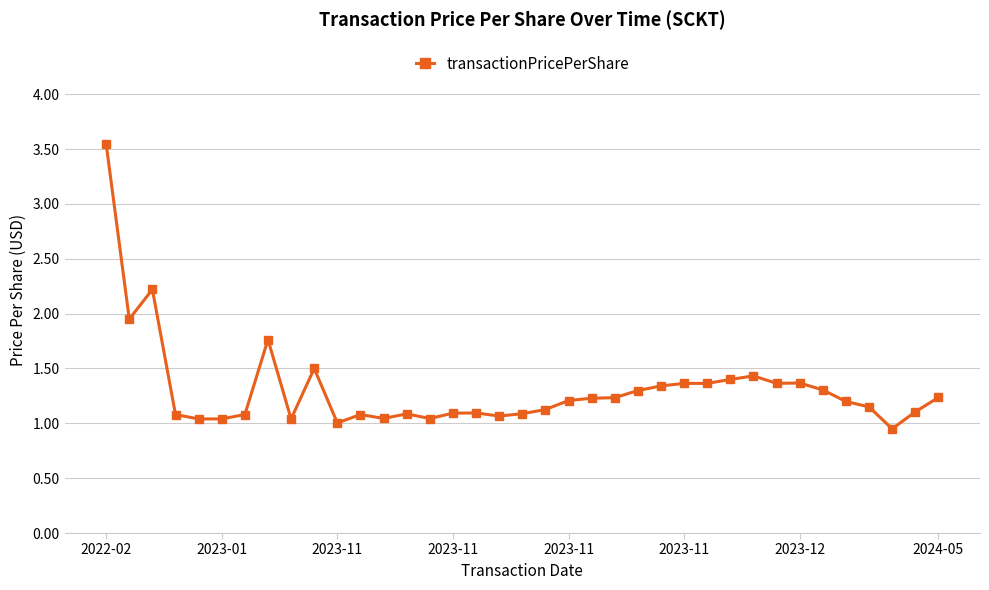

What is the value of the 32nd point from the left?

1.3